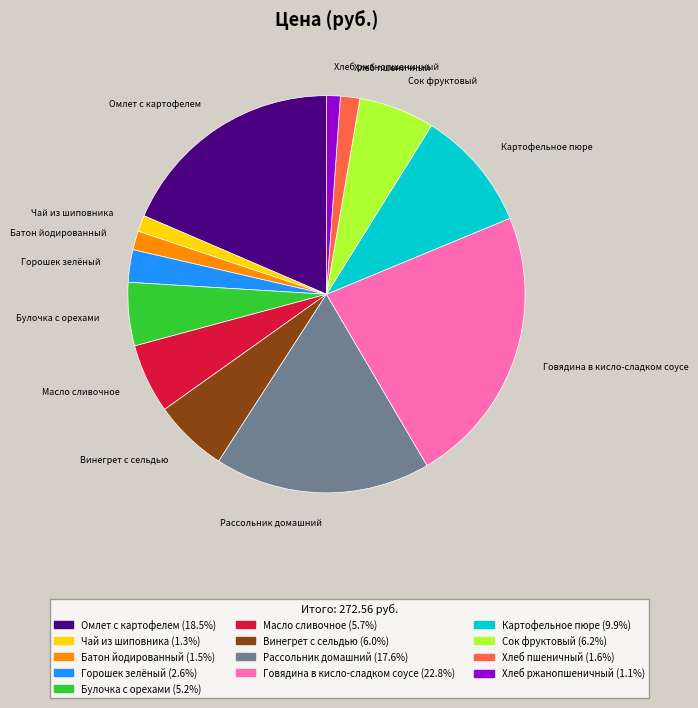

Which has a higher value, Булочка с орехами or Чай из шиповника?

Булочка с орехами